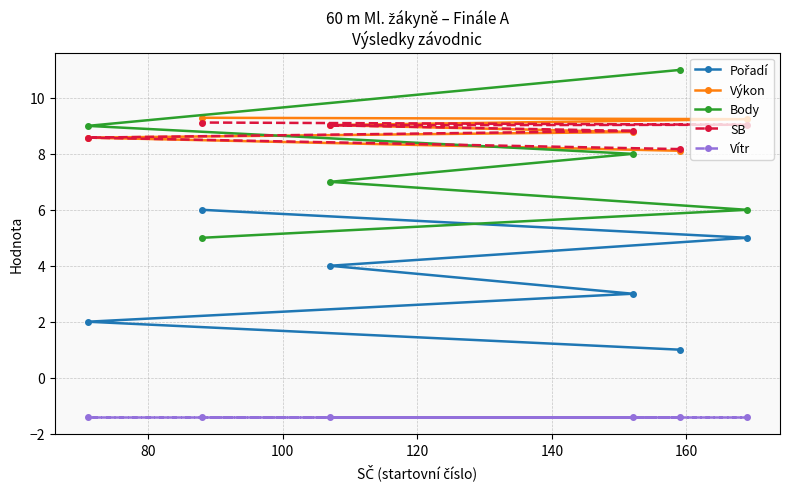

What is the value of the Výkon point at the 6th from the left?

9.2